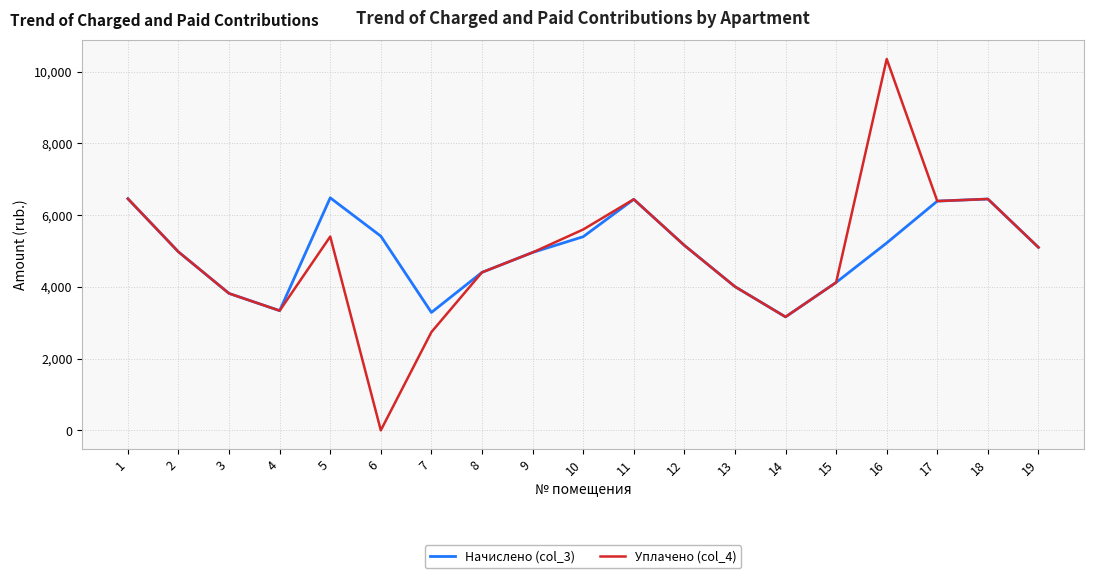

Is the value of Уплачено (col_4) at 8 greater than the value of Начислено (col_3) at 15?

Yes